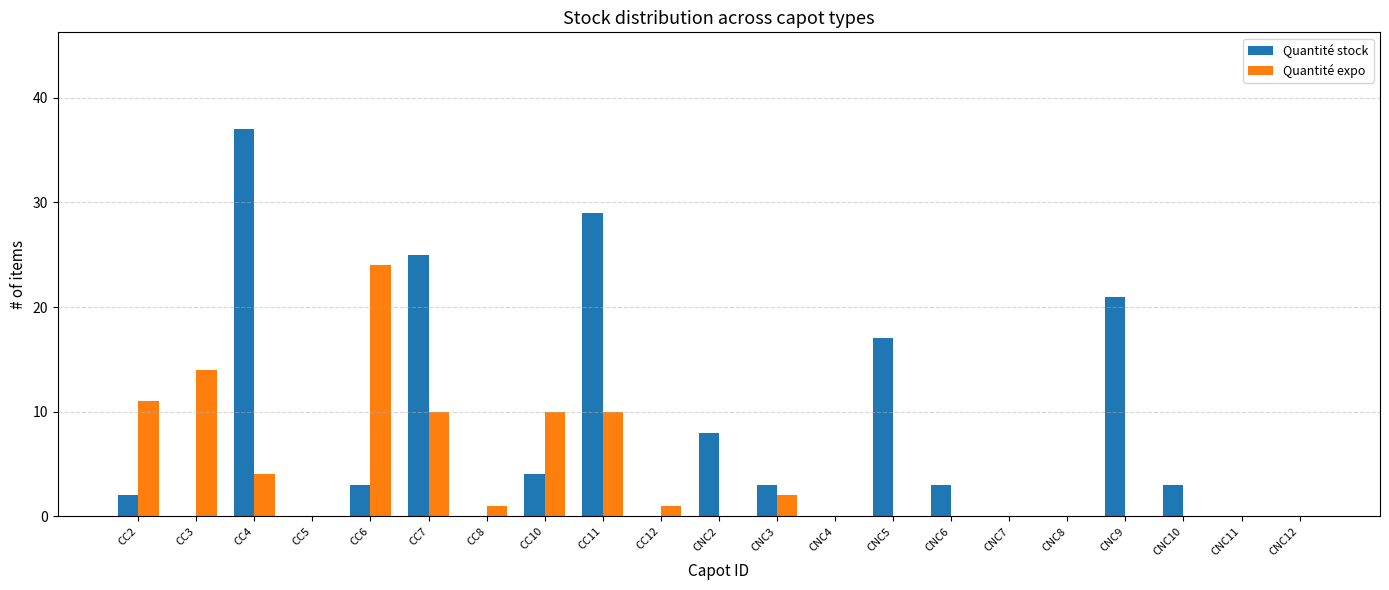

Which series has the largest total across all categories?

Quantité stock